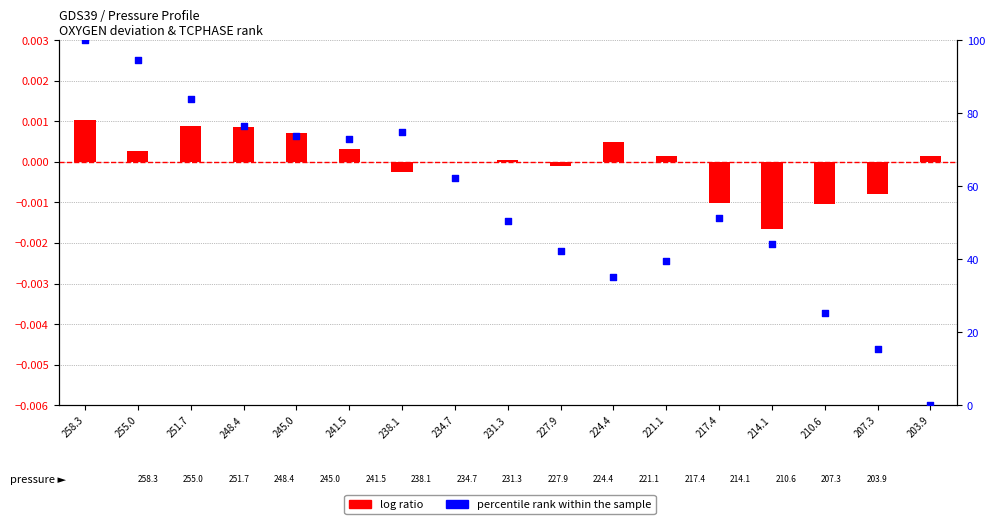

Which series has the largest total across all categories?

percentile rank within the sample